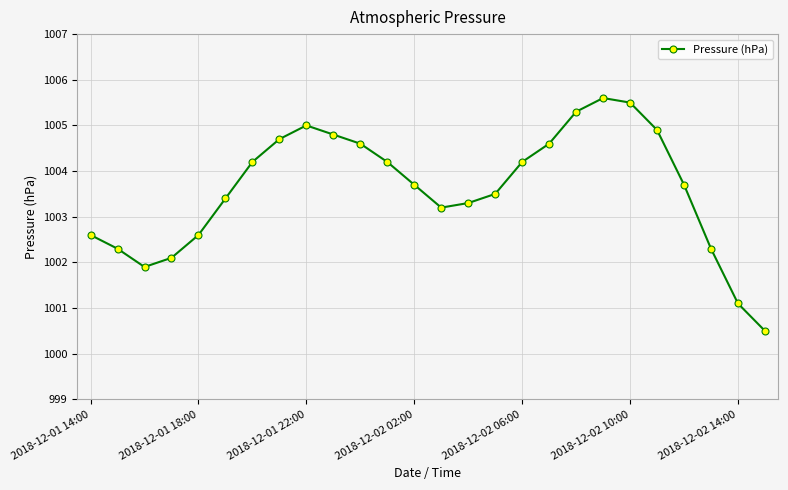

What is the difference between the maximum and minimum values?

5.1